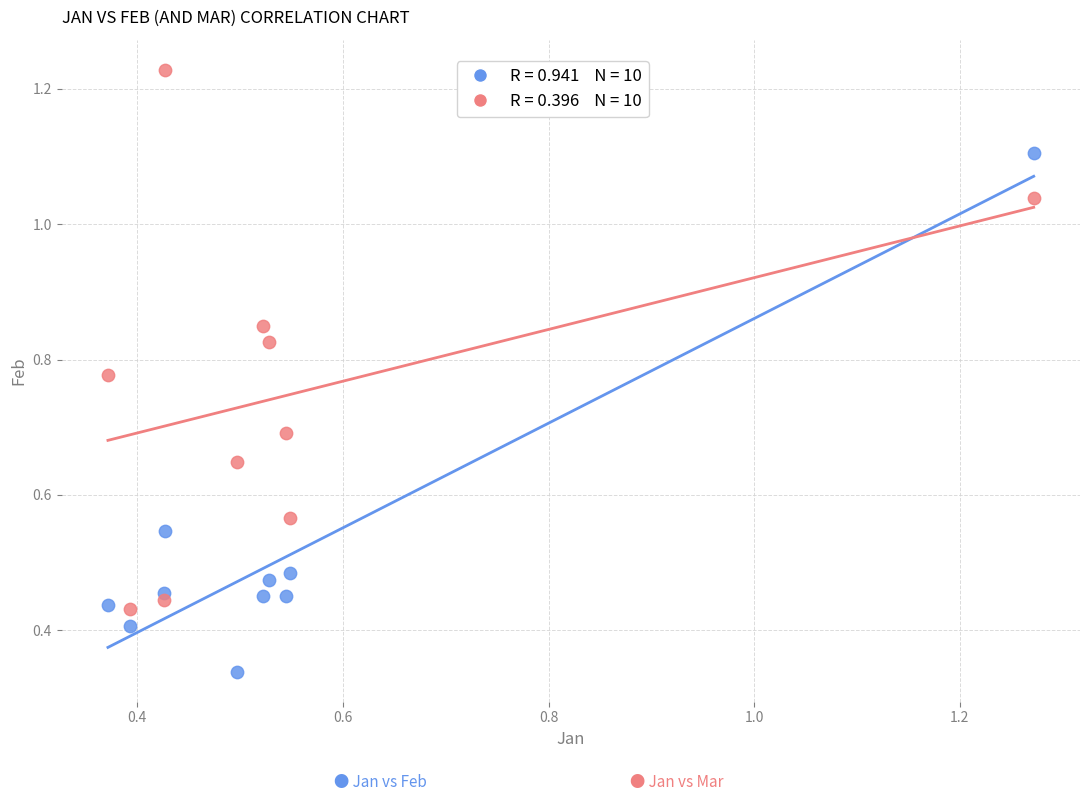

Across all data points, what is the range of X values (max minus min)?

0.9